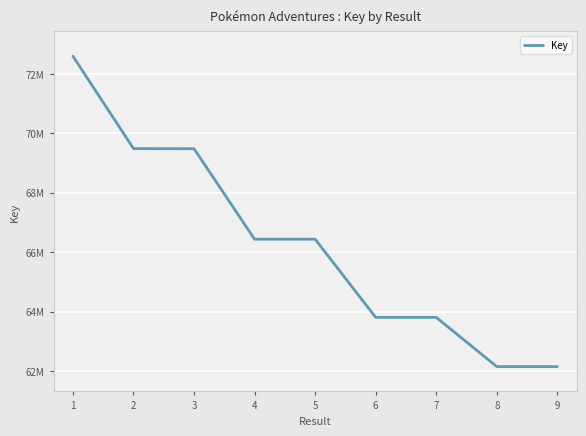

What value does the data have at 1?

72595294